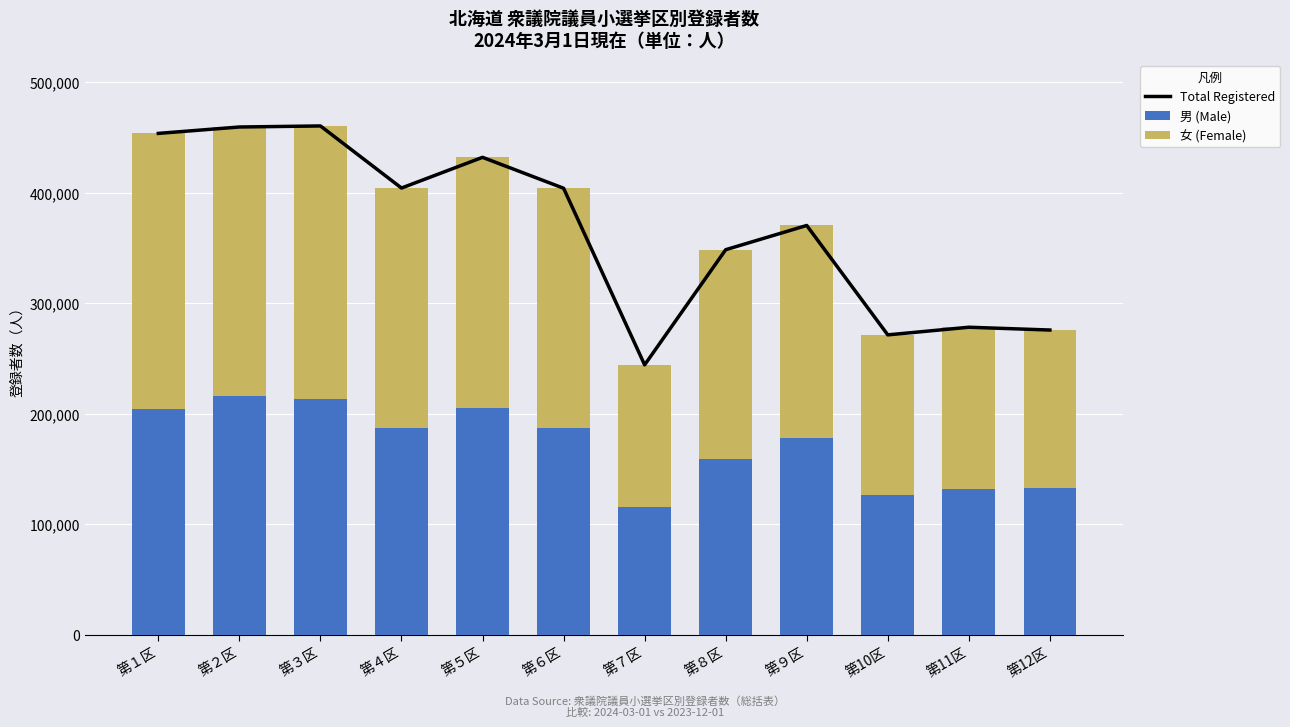

What value does the 男 (Male) series have at 第６区, to the nearest 10?

186700